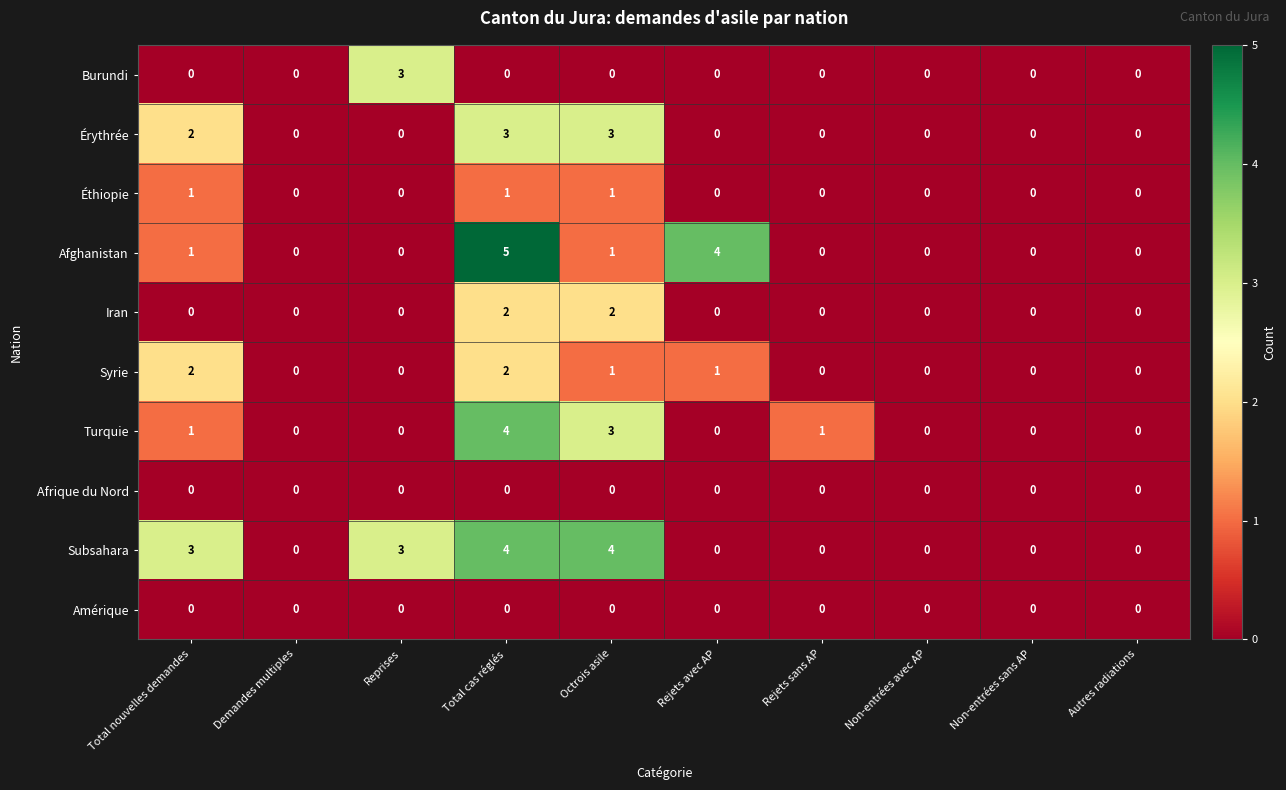

Count the Afghanistan values in the range 0 to 1.

8